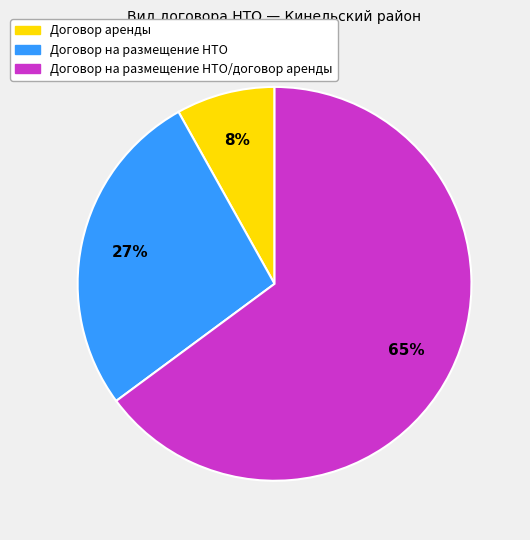

Between Договор на размещение НТО/договор аренды and Договор аренды, which is larger?

Договор на размещение НТО/договор аренды